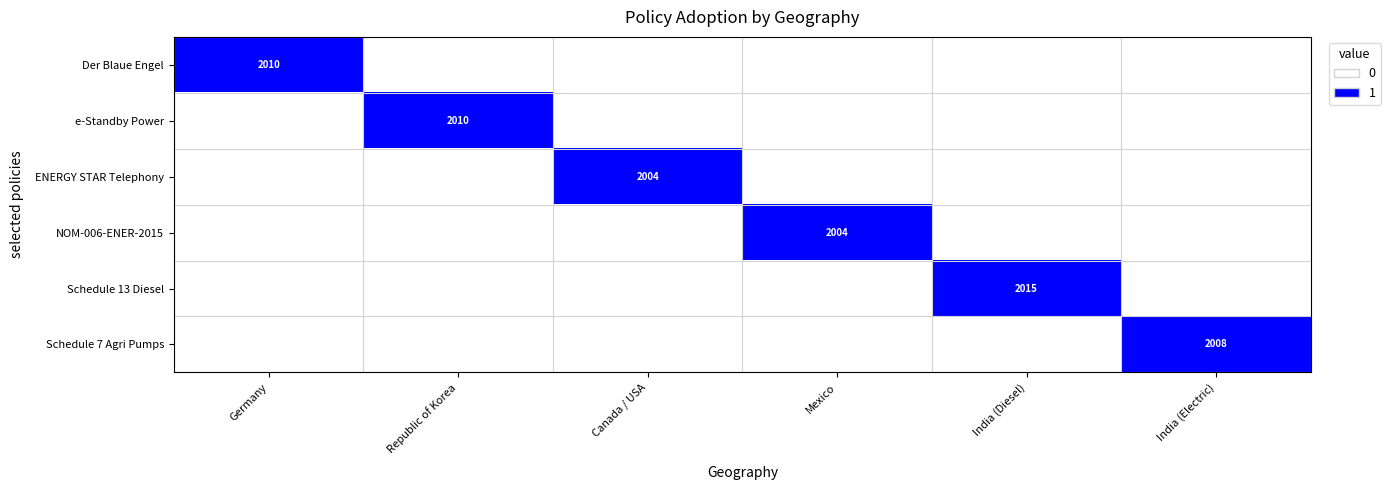

Between Republic of Korea and India (Diesel), which series saw the biggest shift?

e-Standby Power